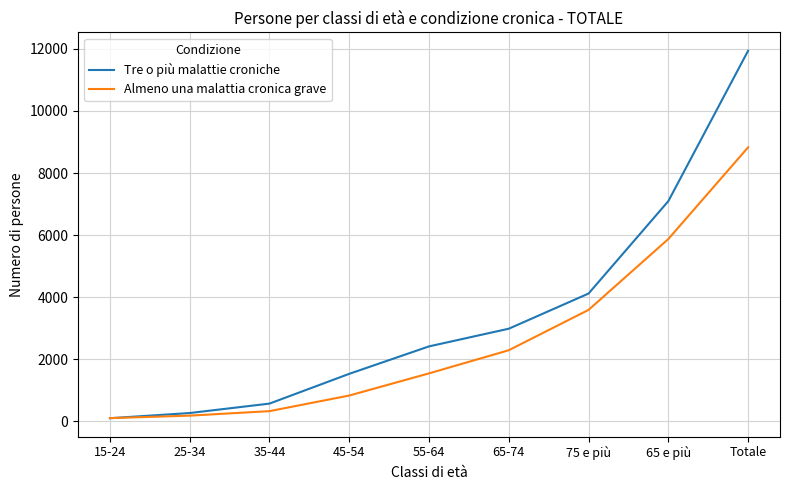

Count the number of categories in the chart.

9